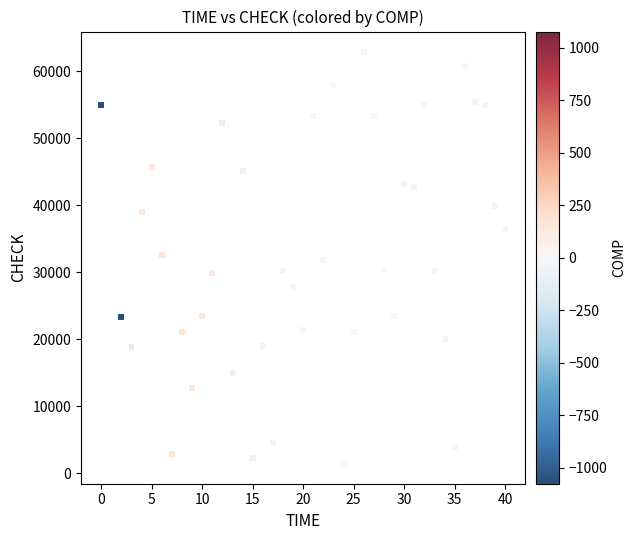

What is the range of Y values (max minus min)?

61299